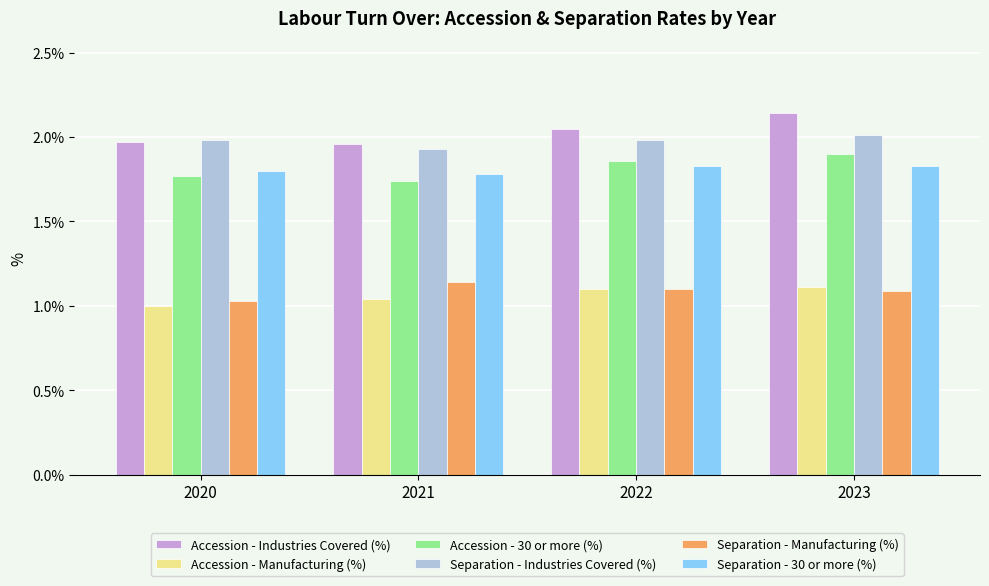

What is the total value across all series at 2022?

9.9